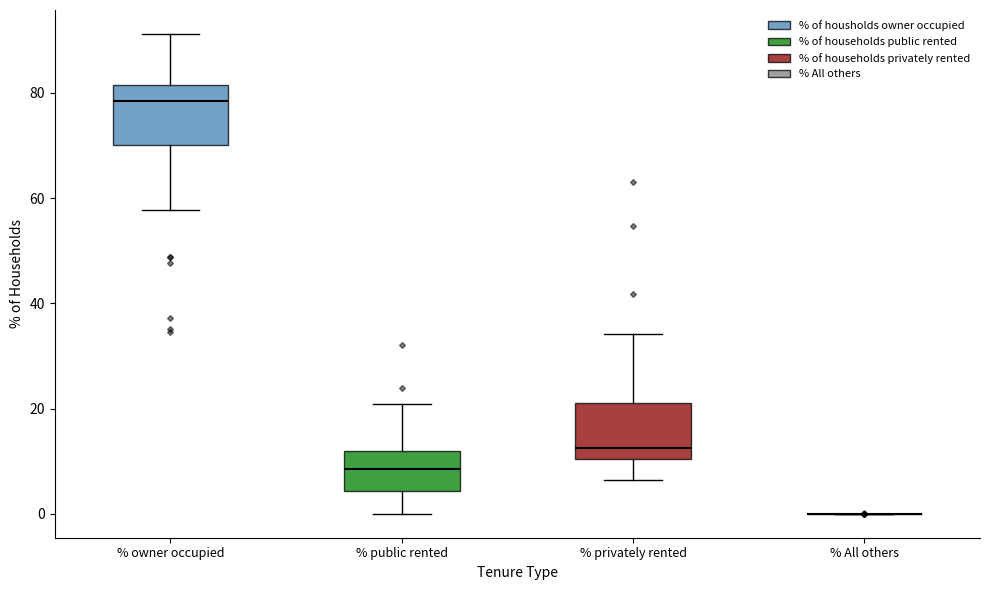

Reading left to right, transcribe this box plot: for each box, give where its median line is, the range the box spans, and where its two whiskers end, as read against the y-axis. The values are not printed on the chart, so give them approximately, as read against the axis.

% owner occupied: median 78, box 70 to 82, whiskers 58 to 92
% public rented: median 8, box 4 to 12, whiskers 0 to 20
% privately rented: median 12, box 10 to 22, whiskers 6 to 34
% All others: box collapsed to a line at 0, whiskers 0 to 0